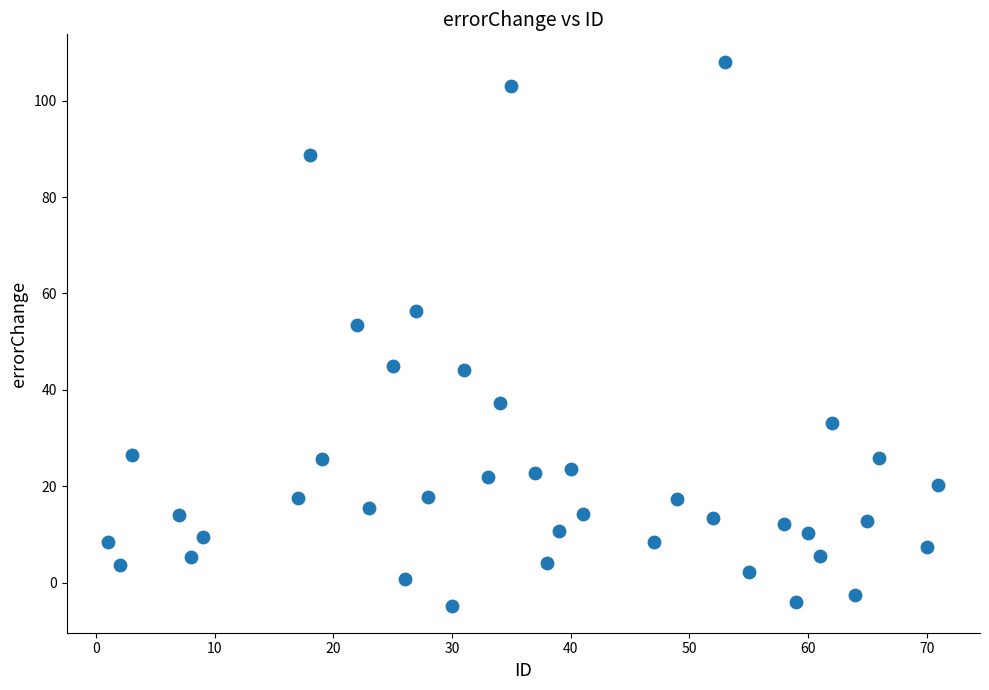

What Y value in the scatter plot is closest to 51?

53.5